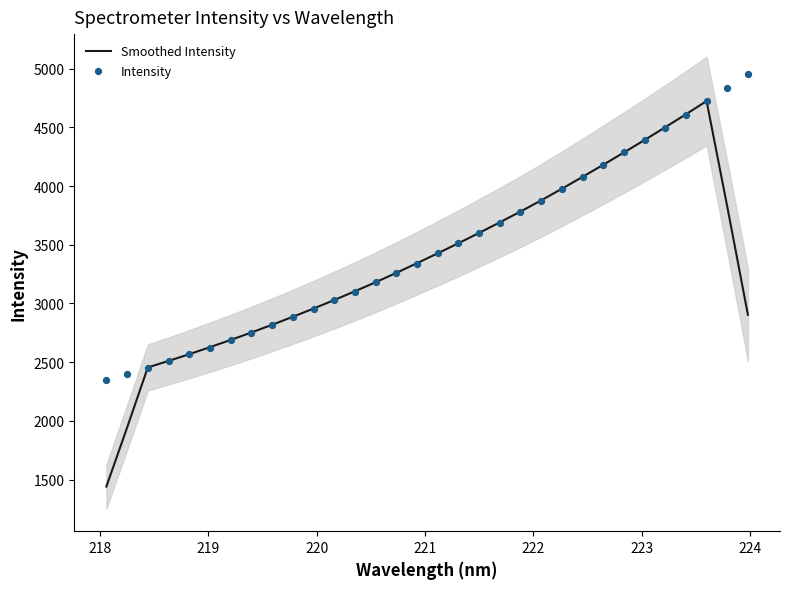

Which series has the largest total across all categories?

Intensity